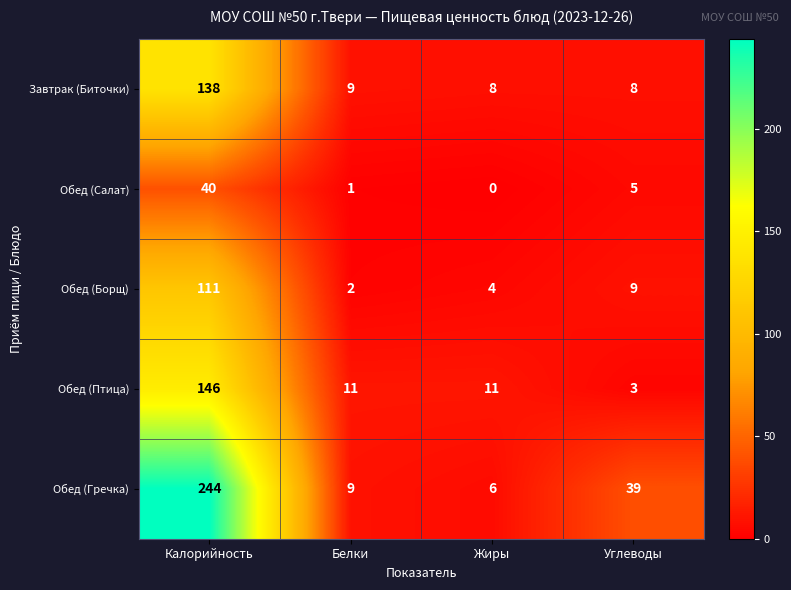

Count the number of data series in this chart.

5